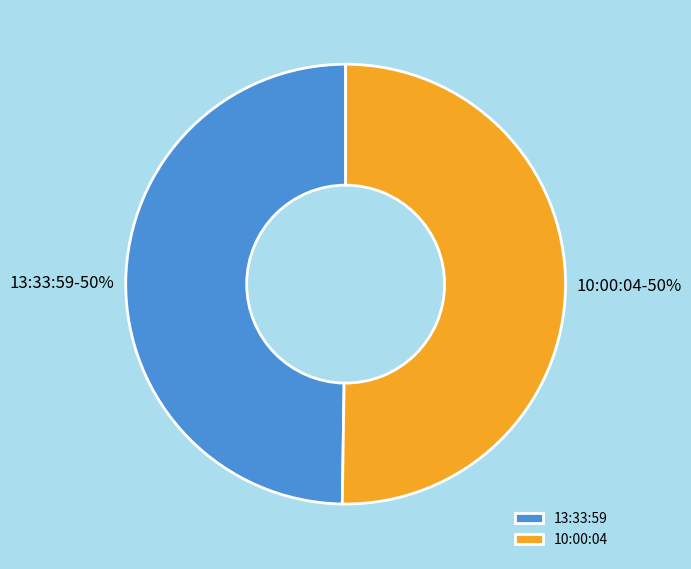

What is the ratio of the value at 10:00:04 to the value at 13:33:59?

1.0